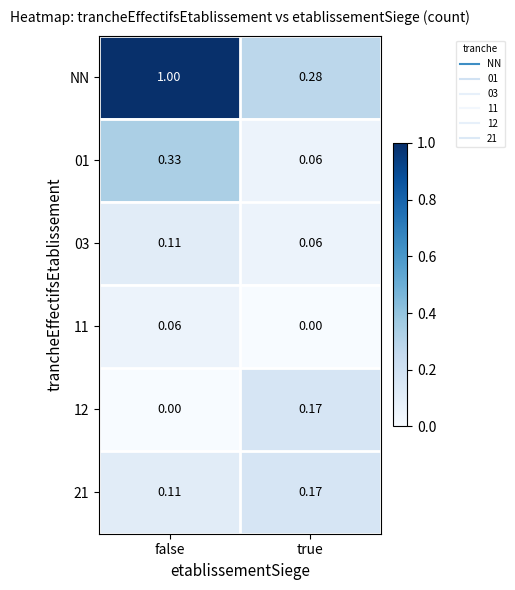

Which category has the lowest value in the 03 series?

true